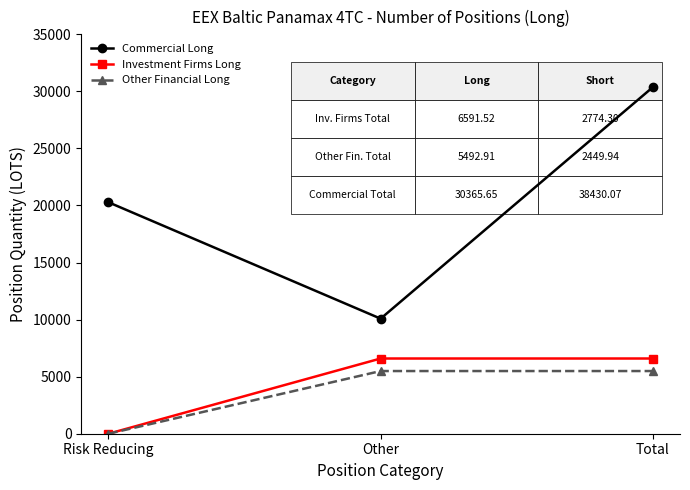

The Commercial Long series shows 5658.8 at Other. True or false?

False